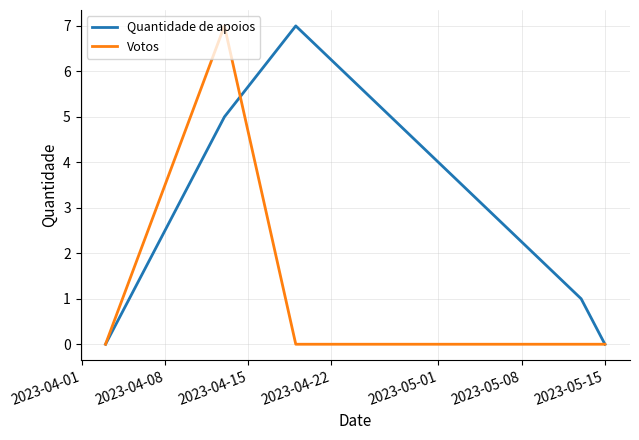

Count the Quantidade de apoios values in the range 0 to 5.

4